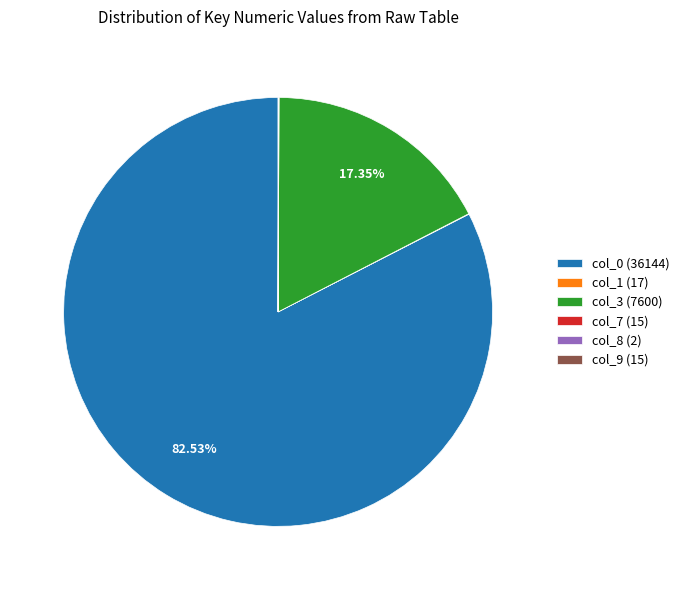

How many slices are in this pie chart?

6